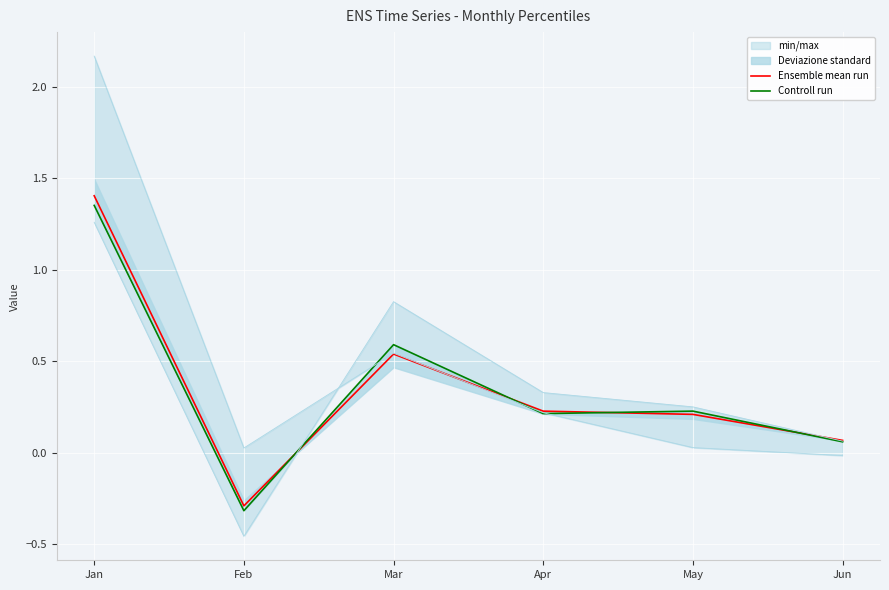

After their last crossing, which series has the higher values: Controll run or Ensemble mean run?

Ensemble mean run